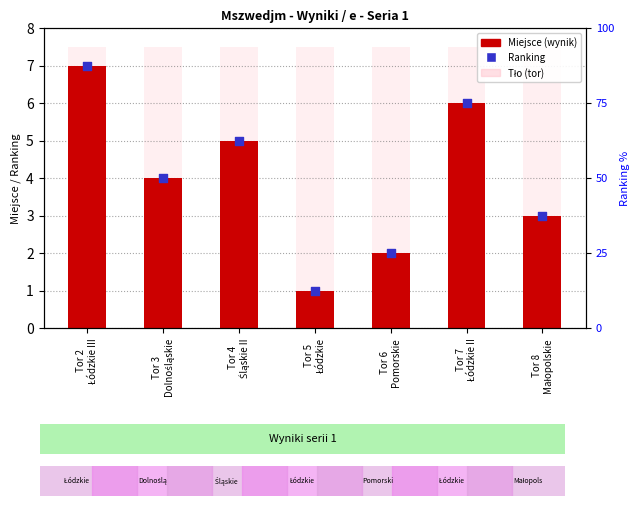

Which series has the largest total across all categories?

Miejsce